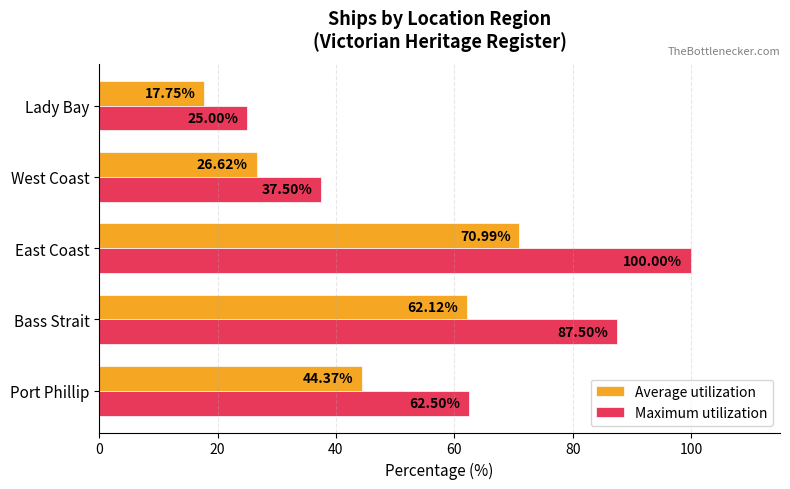

What is the difference between the highest and lowest values at East Coast?

29.0